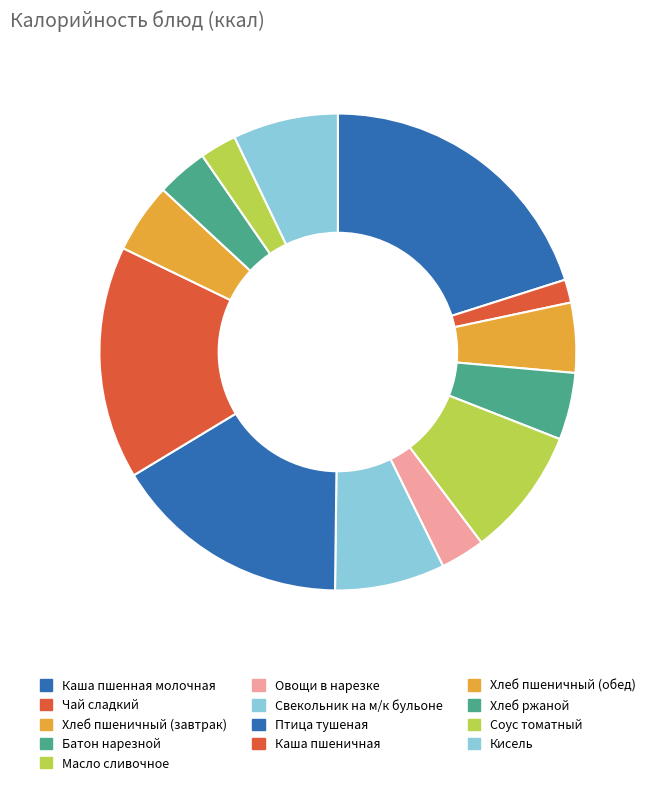

Count the number of slices in the pie.

13